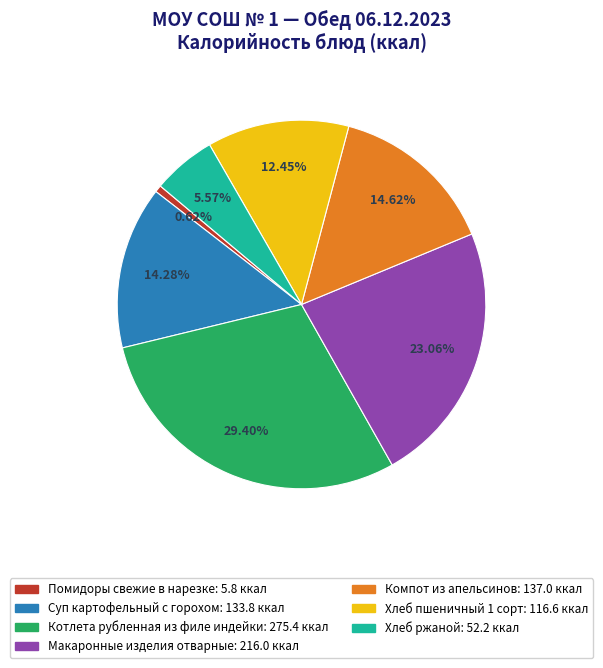

Does any single category account for the majority?

No